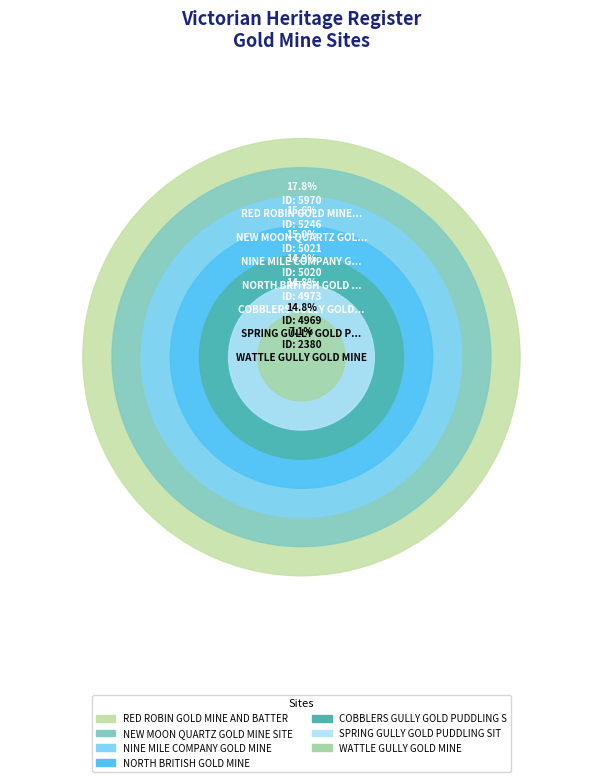

Which slice is the largest?

RED ROBIN GOLD MINE AND BATTERY